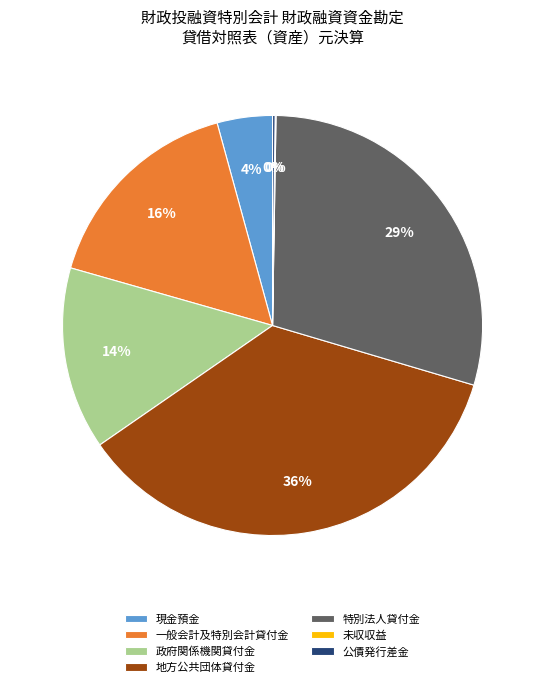

What percentage is the 現金預金 slice, to the nearest percent?

4%